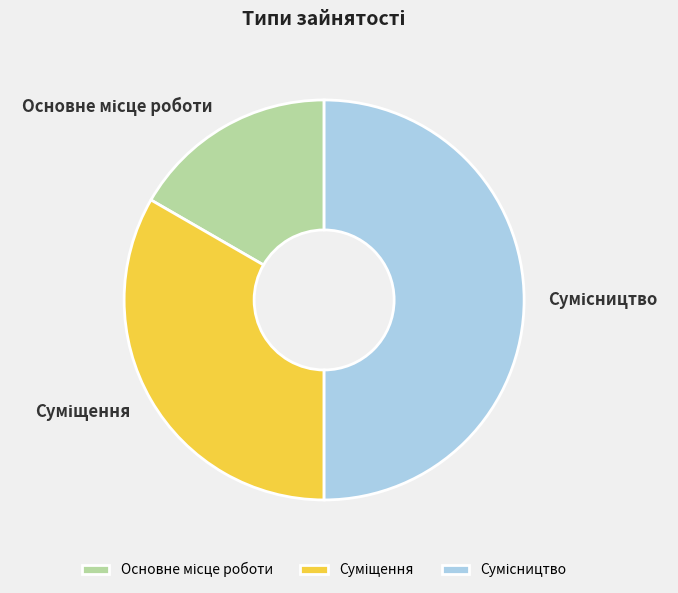

How many slices are in this pie chart?

3